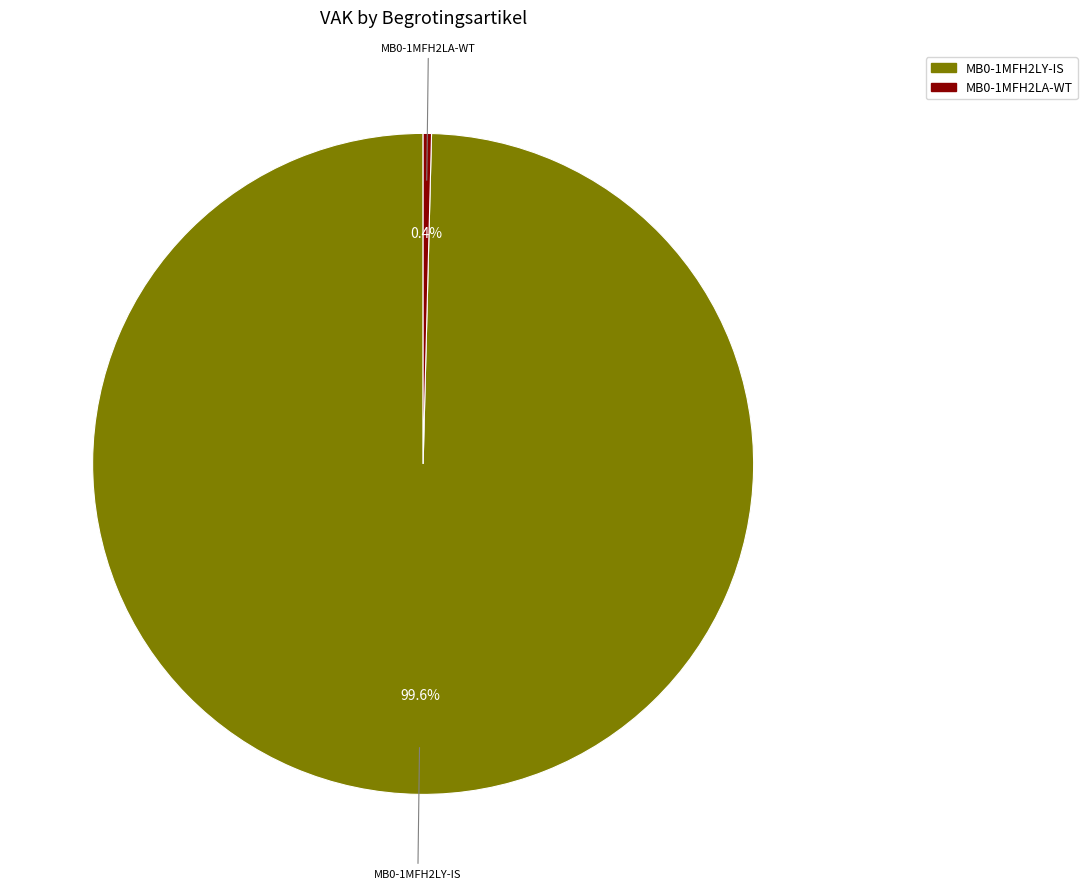

Does any single category account for the majority?

Yes